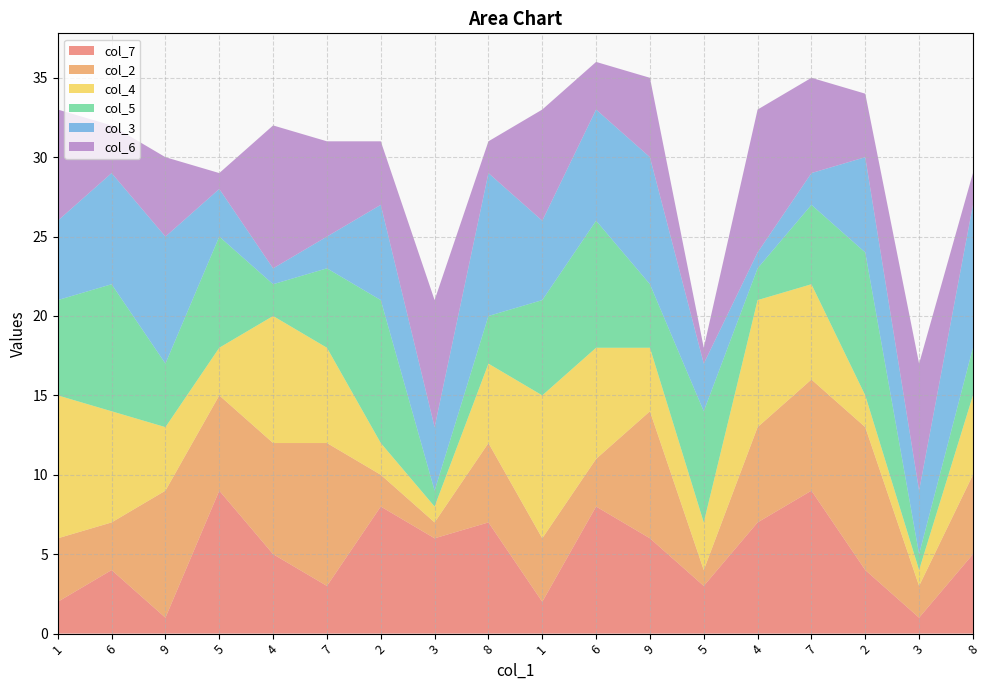

Reading left to right, list all the values displayed in this chart.

col_7: 1=2	6=4	9=1	5=9	4=5	7=3	2=8	3=6	8=7	1=2	6=8	9=6	5=3	4=7	7=9	2=4	3=1	8=5
col_2: 1=4	6=3	9=8	5=6	4=7	7=9	2=2	3=1	8=5	1=4	6=3	9=8	5=1	4=6	7=7	2=9	3=2	8=5
col_4: 1=9	6=7	9=4	5=3	4=8	7=6	2=2	3=1	8=5	1=9	6=7	9=4	5=3	4=8	7=6	2=2	3=1	8=5
col_5: 1=6	6=8	9=4	5=7	4=2	7=5	2=9	3=1	8=3	1=6	6=8	9=4	5=7	4=2	7=5	2=9	3=1	8=3
col_3: 1=5	6=7	9=8	5=3	4=1	7=2	2=6	3=4	8=9	1=5	6=7	9=8	5=3	4=1	7=2	2=6	3=4	8=9
col_6: 1=7	6=3	9=5	5=1	4=9	7=6	2=4	3=8	8=2	1=7	6=3	9=5	5=1	4=9	7=6	2=4	3=8	8=2